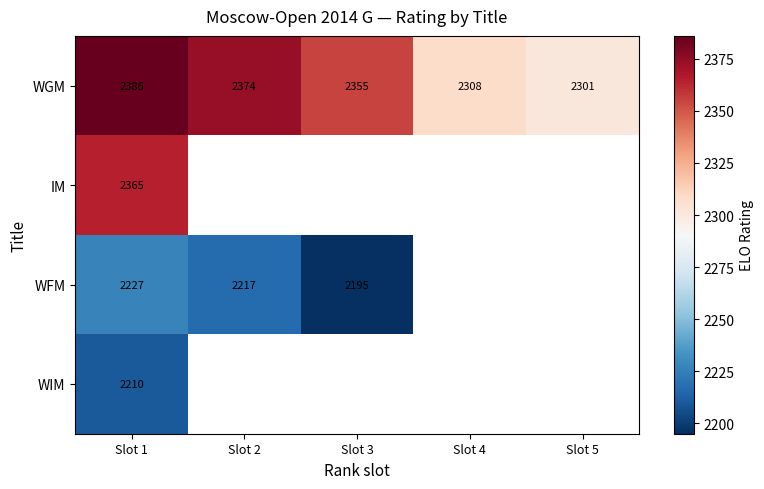

What is the difference between the maximum and second lowest values in the WGM series?

78